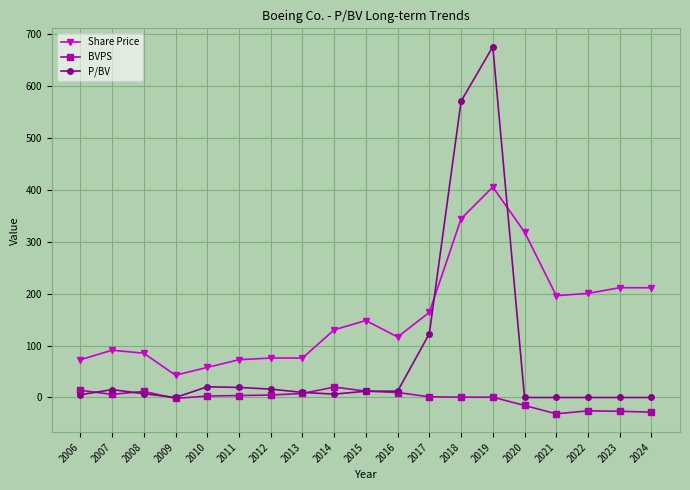

What is the minimum value for BVPS?

-31.4